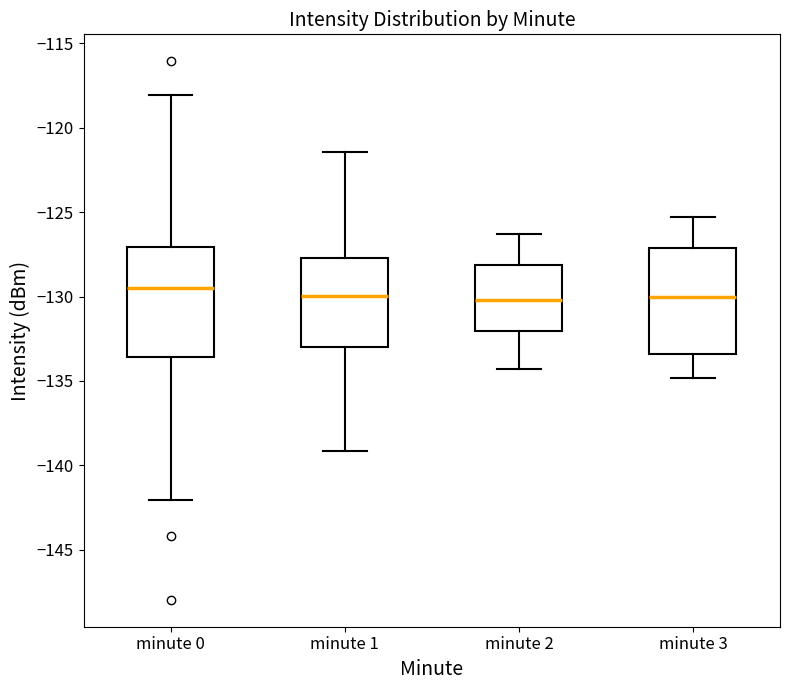

Reading left to right, transcribe this box plot: for each box, give where its median line is, the range the box spans, and where its two whiskers end, as read against the y-axis. The values are not printed on the chart, so give them approximately, as read against the axis.

minute 0: median -129.5, box -133.5 to -127.0, whiskers -142.0 to -118.0
minute 1: median -130.0, box -133.0 to -127.5, whiskers -139.0 to -121.5
minute 2: median -130.0, box -132.0 to -128.0, whiskers -134.5 to -126.5
minute 3: median -130.0, box -133.5 to -127.0, whiskers -135.0 to -125.5